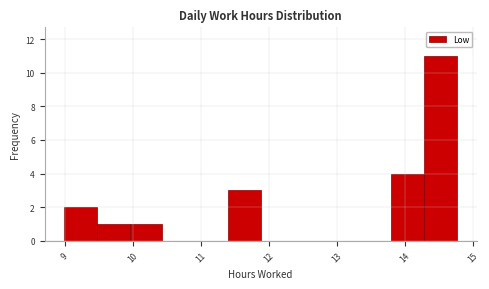

What is the height of the bar covering 14.3 to 14.8 on the x-axis? Neither the bar edges nor the heights are printed on the chart, so give them approximately, as read against the axes.

11